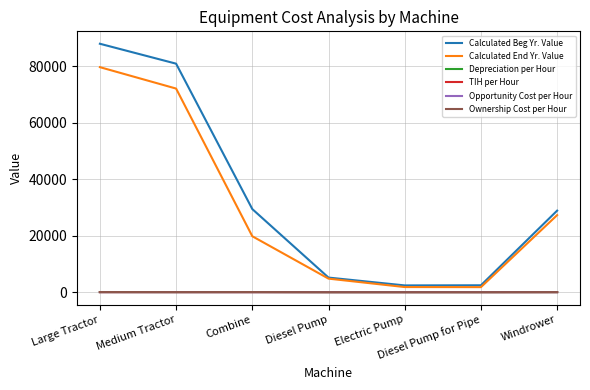

At which category is the sum across all series the highest?

Large Tractor